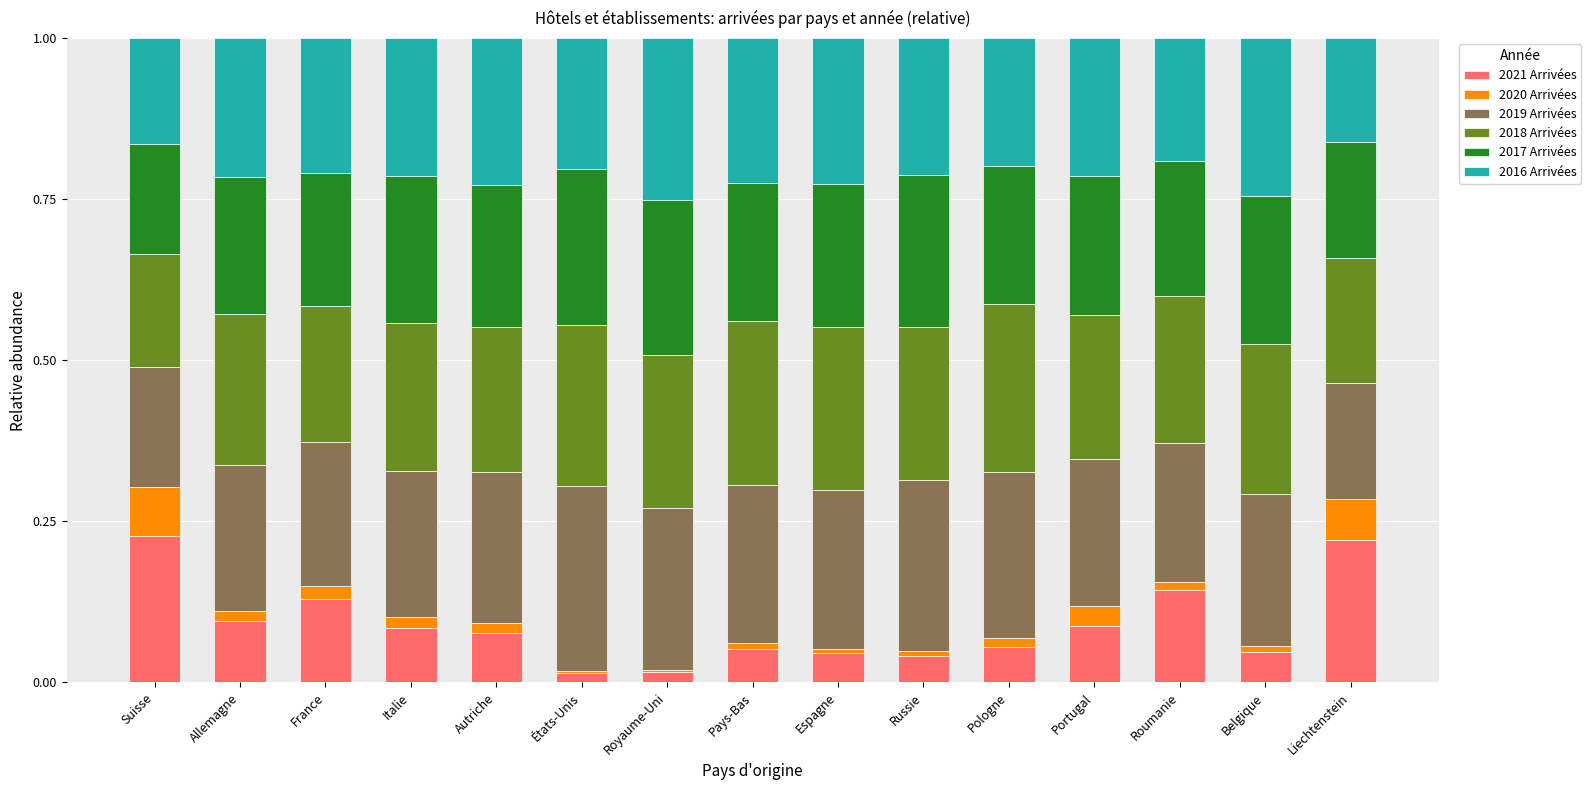

What is the total value across all series at Liechtenstein?

1.0